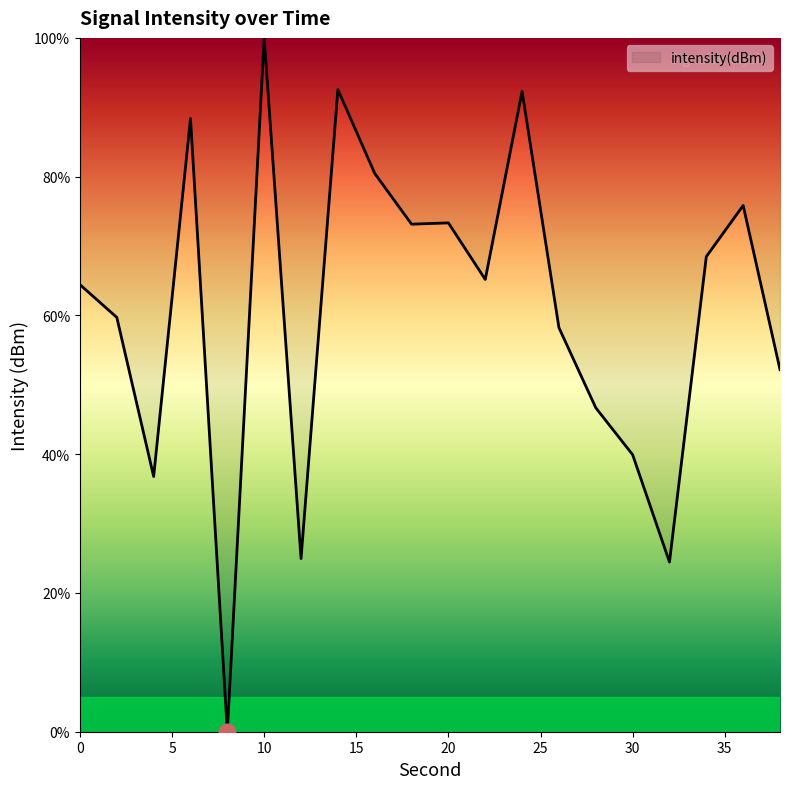

What is the difference between the maximum and minimum values?

100.0